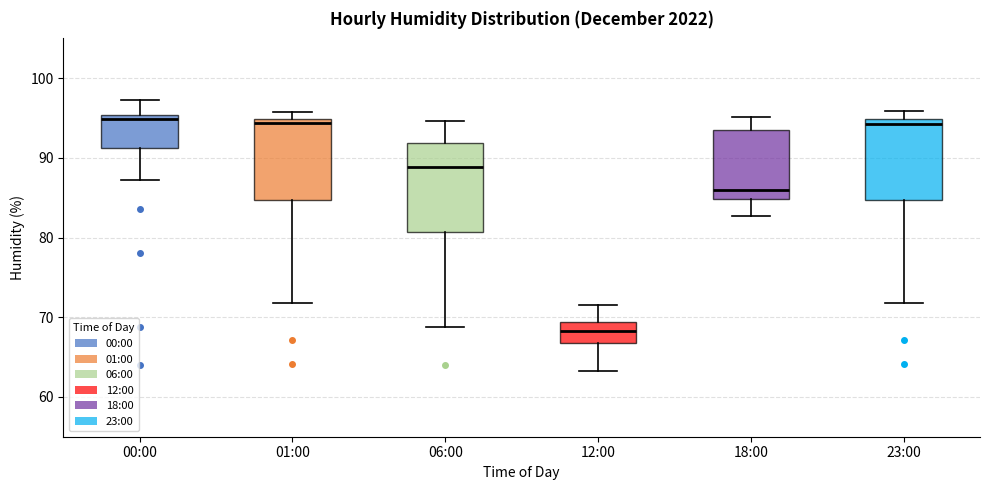

Reading left to right, transcribe this box plot: for each box, give where its median line is, the range the box spans, and where its two whiskers end, as read against the y-axis. The values are not printed on the chart, so give them approximately, as read against the axis.

00:00: median 95 (just below the box's upper edge), box 91 to 95, whiskers 87 to 97
01:00: median 94, box 85 to 95, whiskers 72 to 96
06:00: median 89, box 81 to 92, whiskers 69 to 95
12:00: median 68, box 67 to 69, whiskers 63 to 72
18:00: median 86, box 85 to 93, whiskers 83 to 95
23:00: median 94, box 85 to 95, whiskers 72 to 96